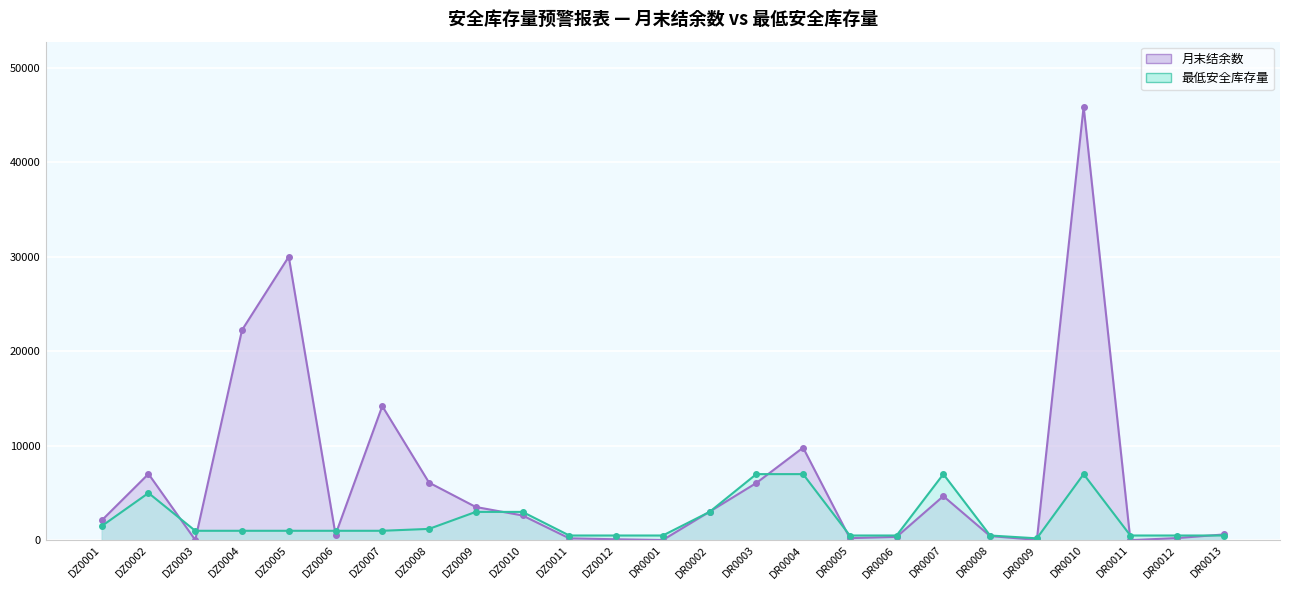

How many interior local valleys does the 最低安全库存量 series have?

1